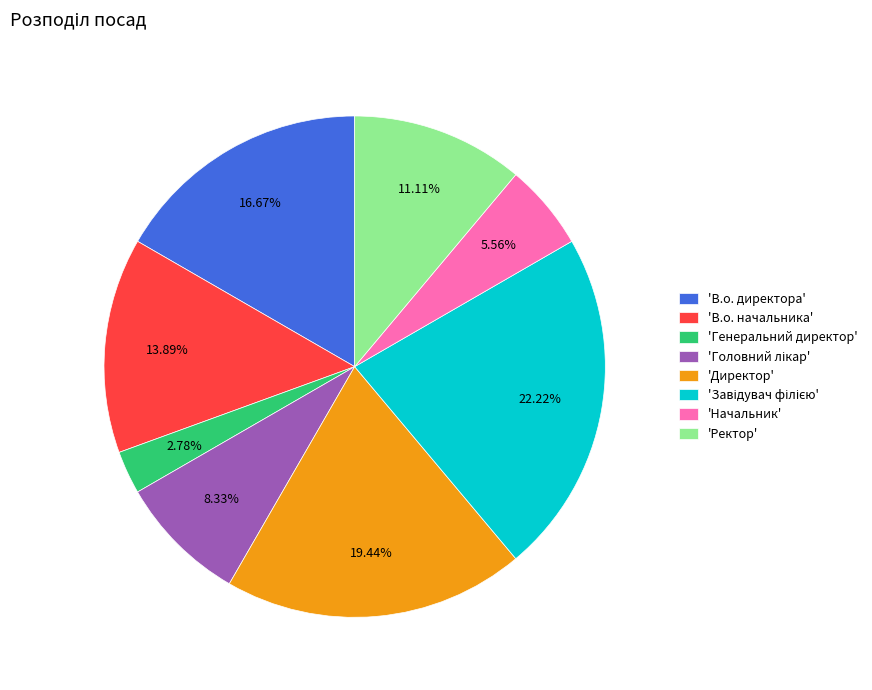

Does 'В.о. директора' represent more than half of the total?

No